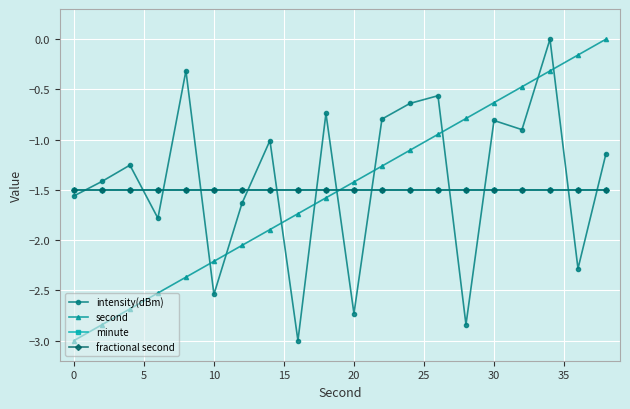

Does the chart have visible grid lines?

Yes